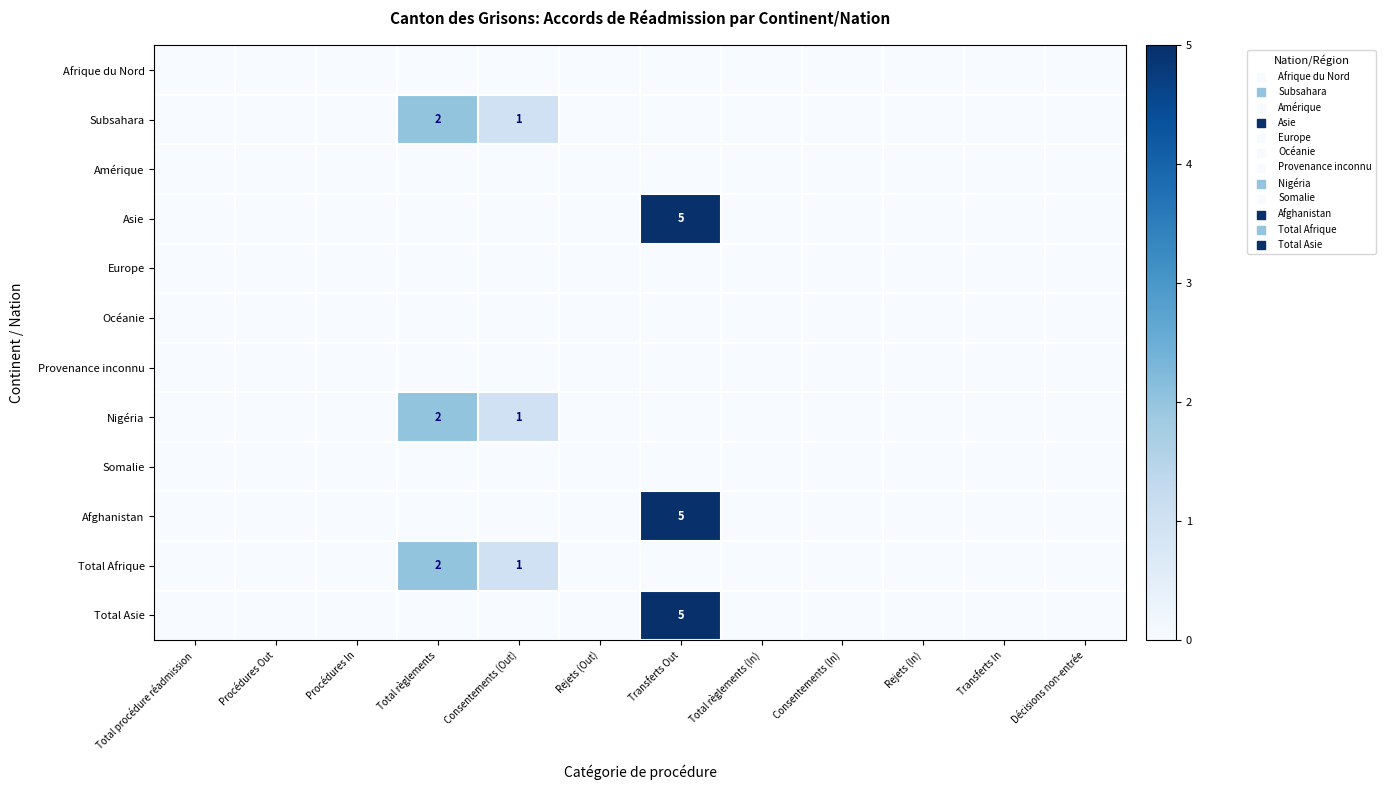

Is the value of Total Asie at Total règlements (In) greater than the value of Amérique at Consentements (In)?

No